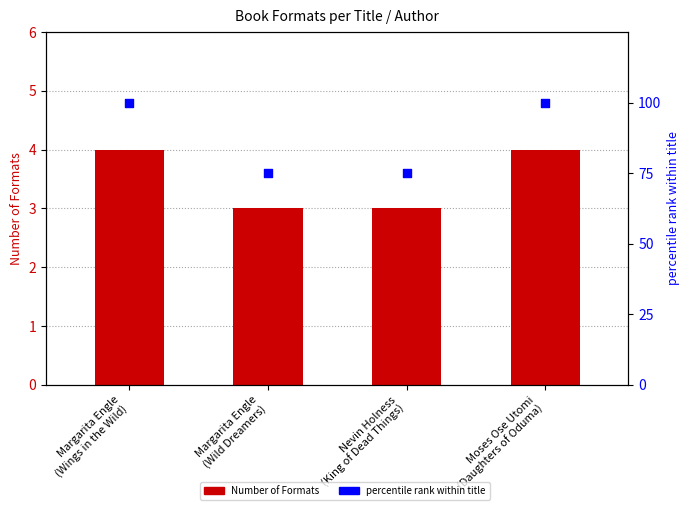

What are all the series names shown in the legend?

Number of Formats, percentile rank within title